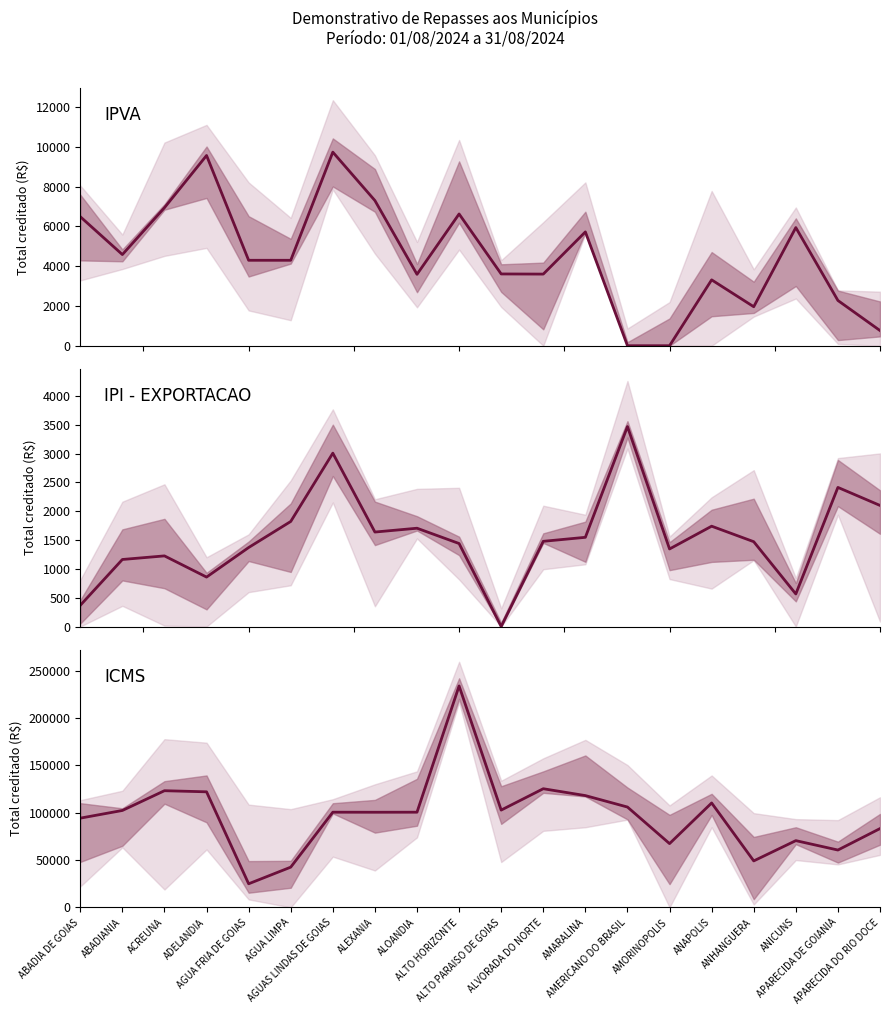

How many interior local peaks does the ICMS series have?

6